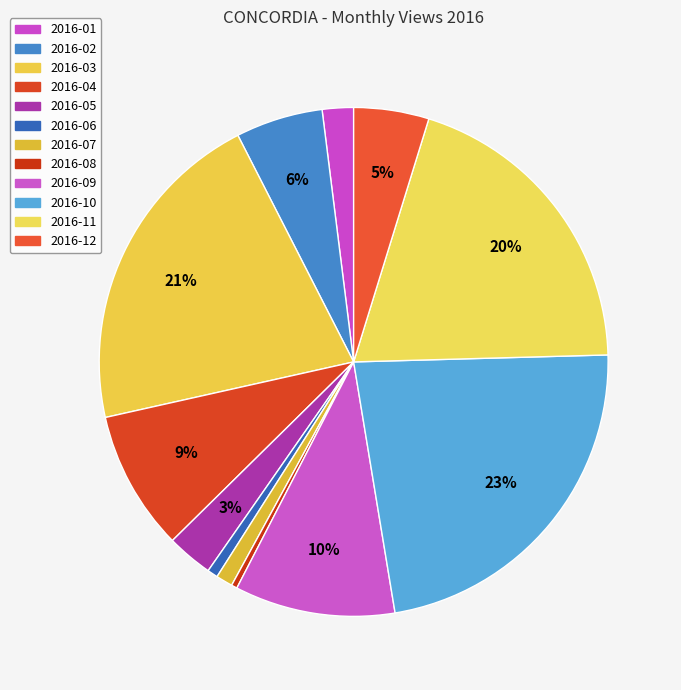

How many slices are in this pie chart?

12